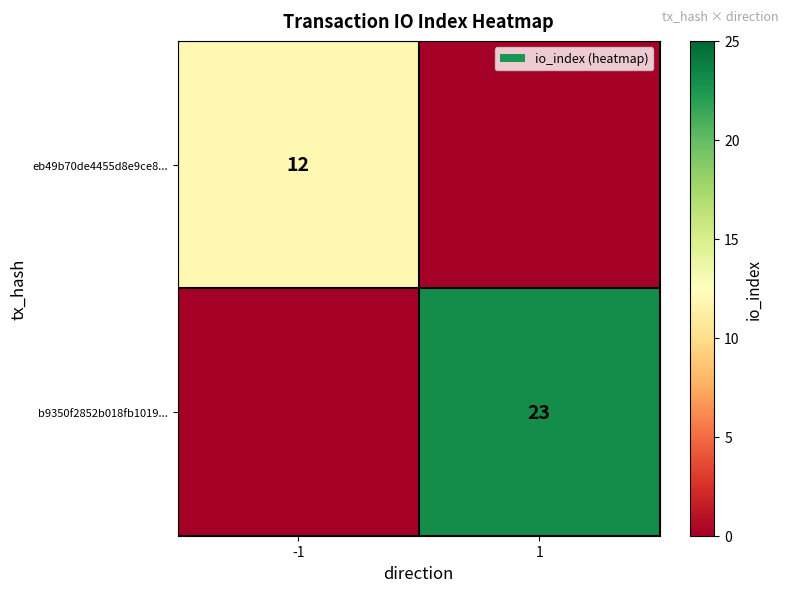

The eb49b70de4455d8e9ce8... series shows 12 at -1. True or false?

True